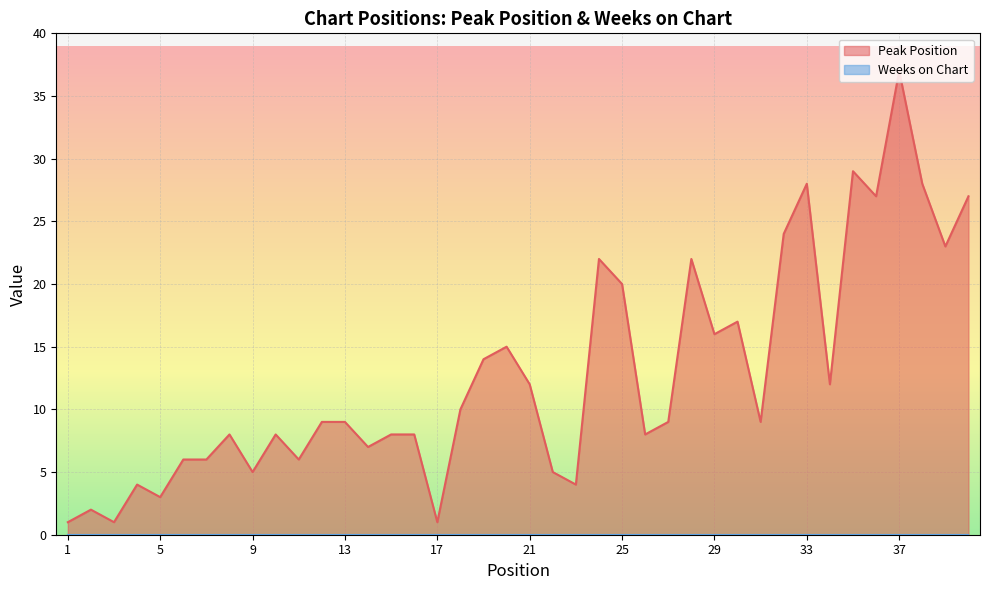

How many interior local peaks (higher than both neighbors) does the data have?

11